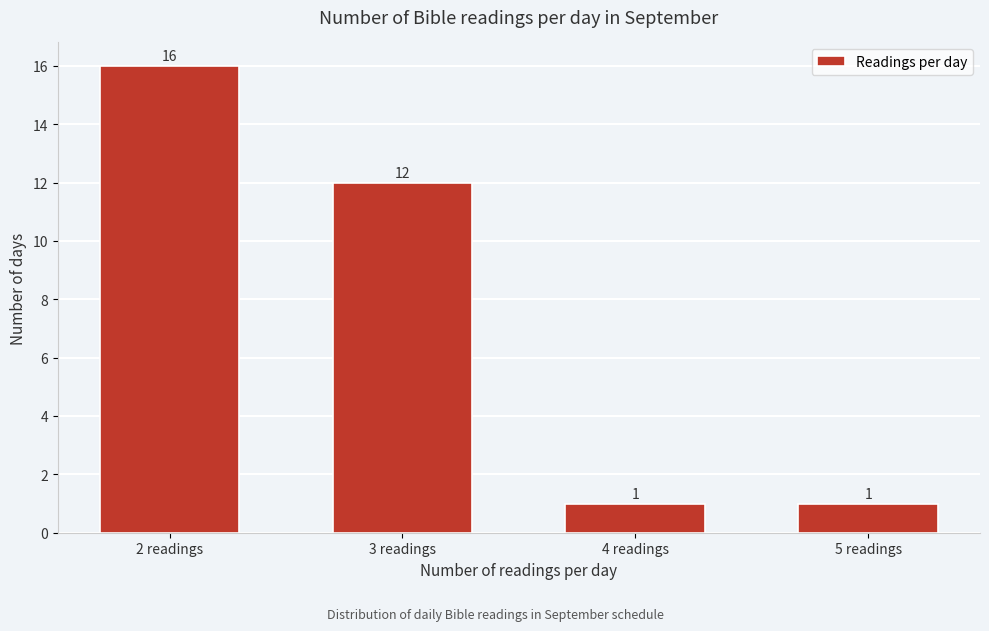

Reading left to right, list all the values displayed in this chart.

2 readings=16	3 readings=12	4 readings=1	5 readings=1